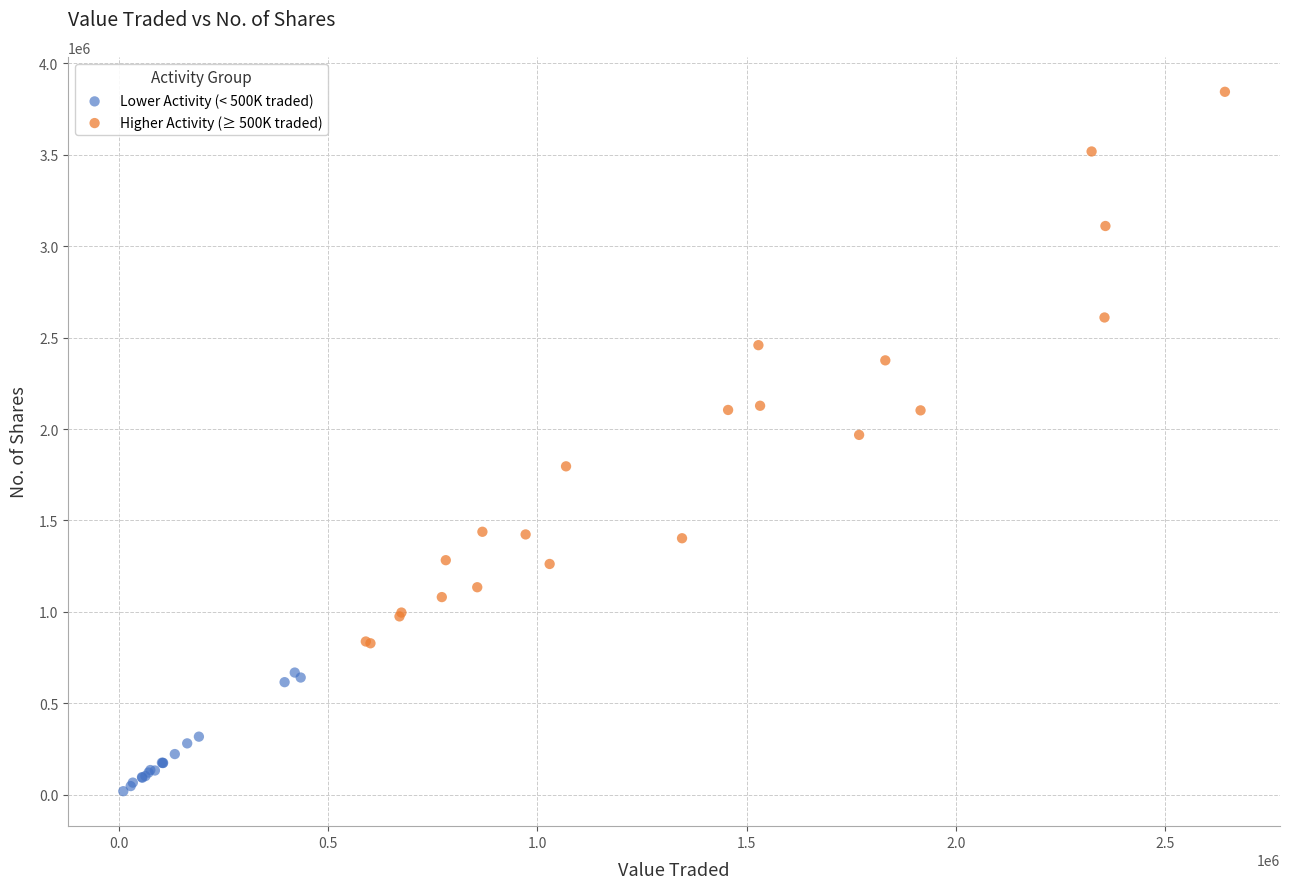

Which series reaches the maximum Y coordinate?

Higher Activity (≥ 500K traded)